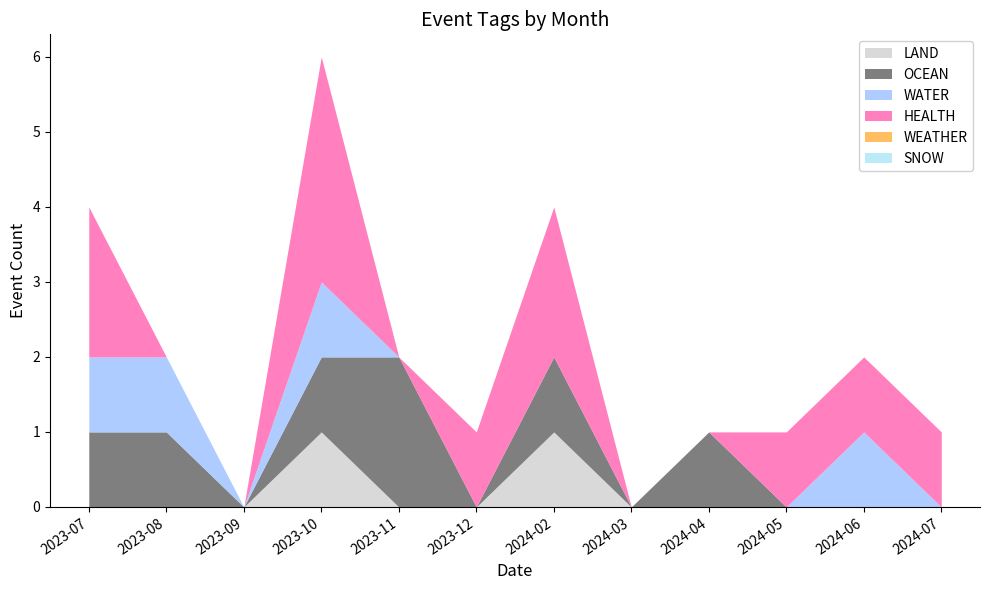

Rank the series at 2023-07 from highest to lowest value.

HEALTH, OCEAN, WATER, LAND, WEATHER, SNOW